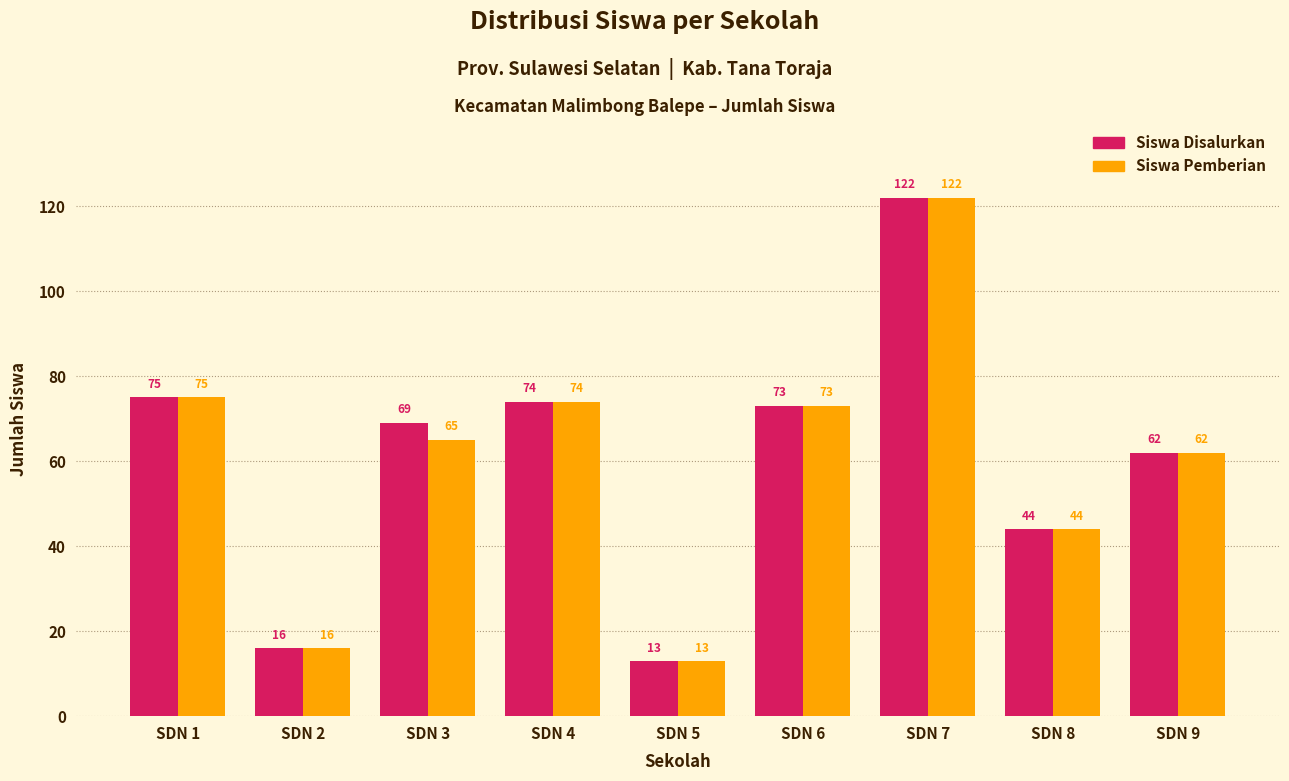

Reading left to right, extract all data points from this chart.

Siswa Disalurkan: 75	16	69	74	13	73	122	44	62
Siswa Pemberian: 75	16	65	74	13	73	122	44	62